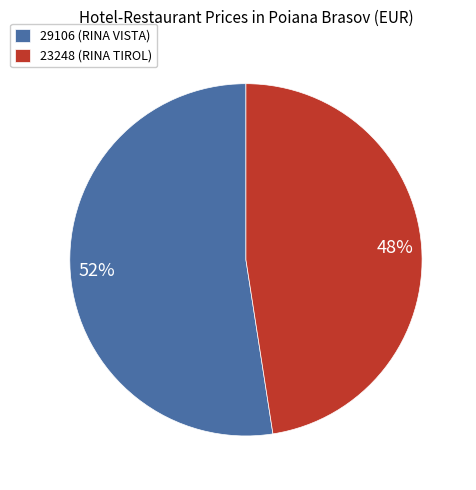

How many slices are in this pie chart?

2